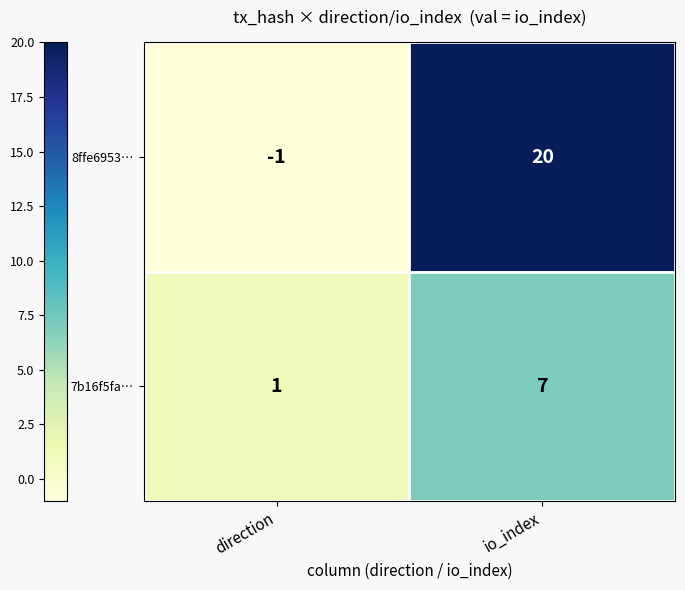

Which series has the largest total across all categories?

8ffe6953…